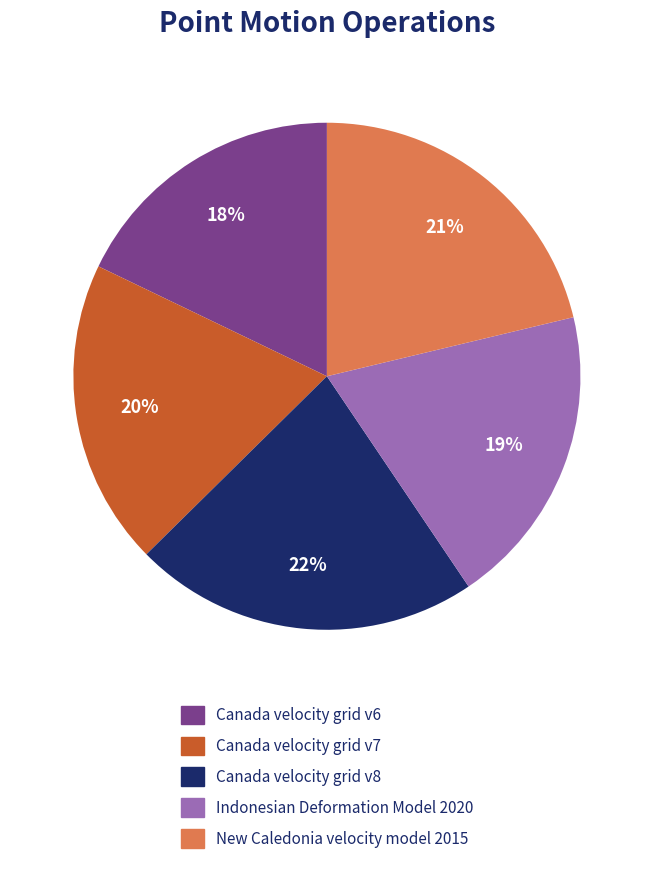

To the nearest percent, what is the combined percentage of Indonesian Deformation Model 2020 and Canada velocity grid v8?

41%